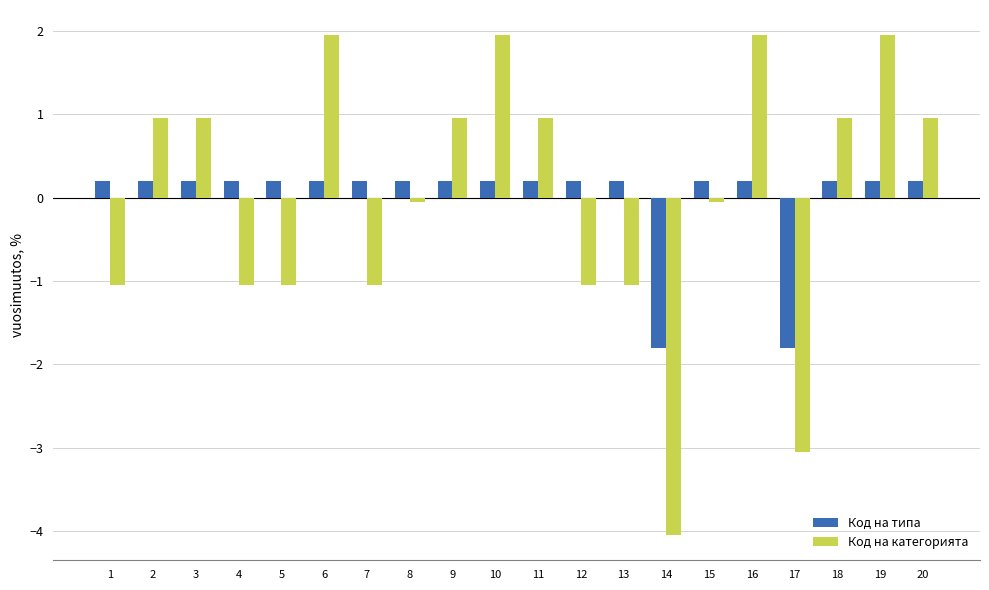

What is the value of the Код на категорията bar at the 1st from the left?

-1.0